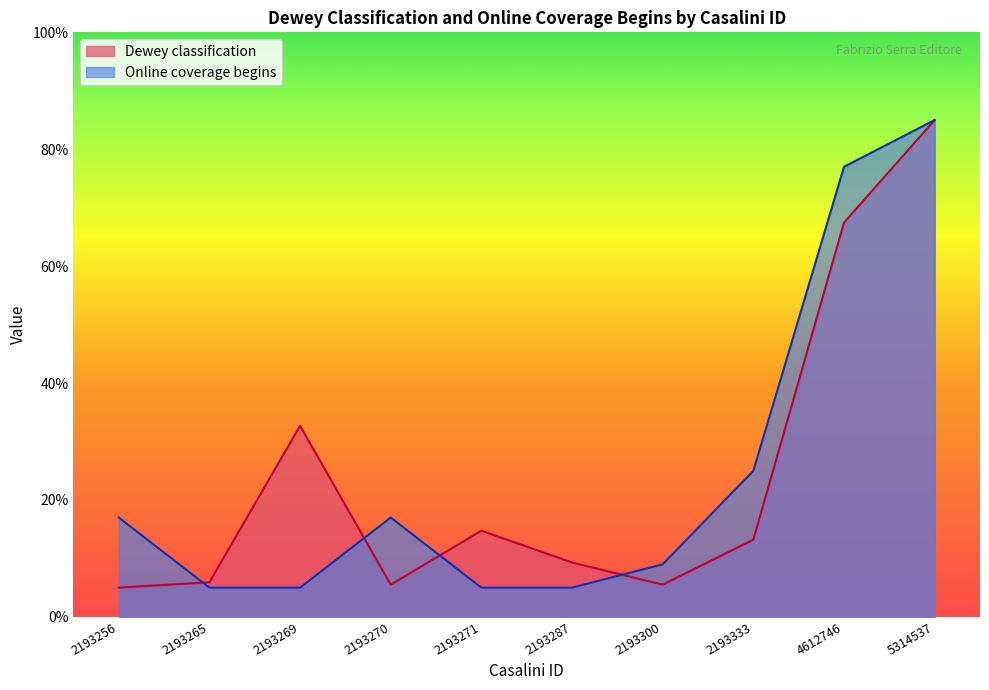

What value does the Online coverage begins series have at 2193271?

5.0